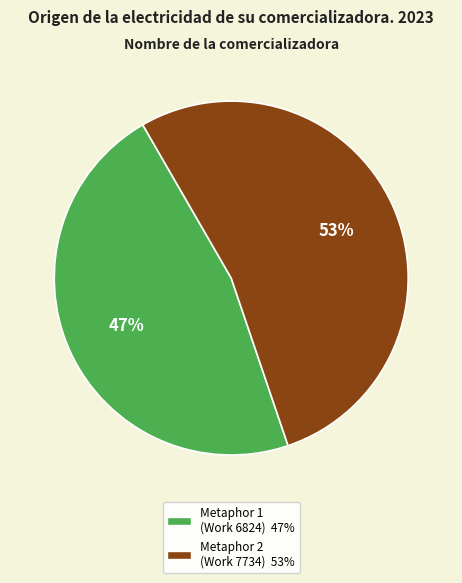

Is there a majority slice in this chart?

Yes